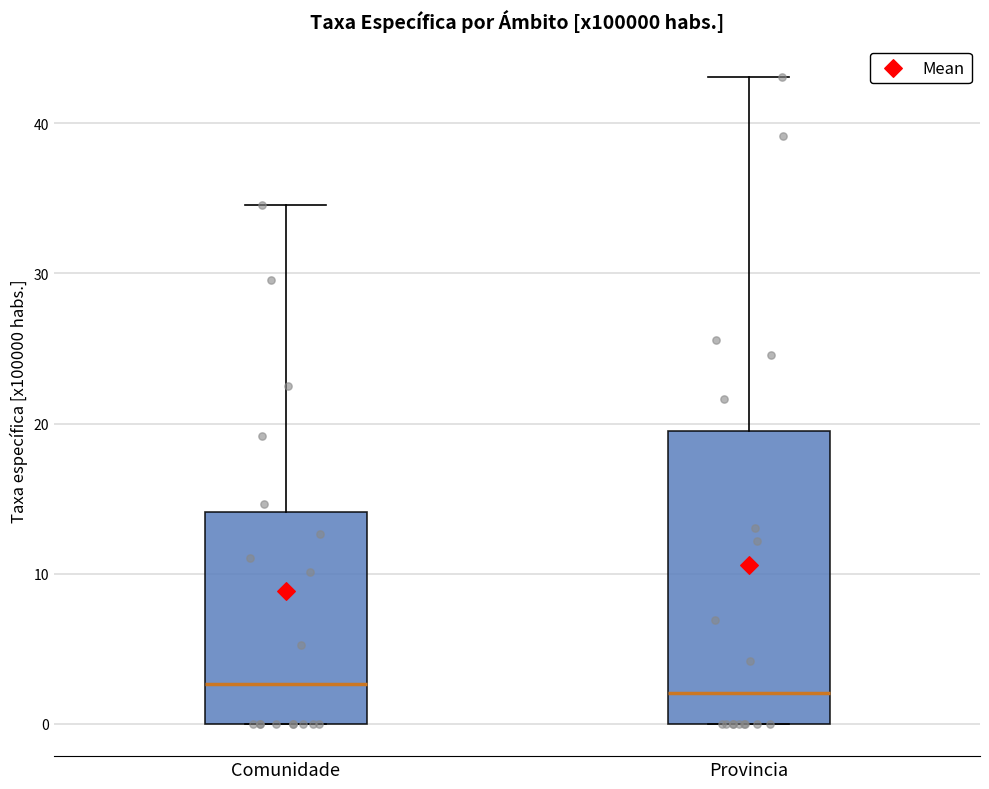

Reading left to right, read every box against the y-axis: the position of its median line, the range the box covers, and the ends of its whiskers. The values are not printed on the chart, so give them approximately, as read against the axis.

Comunidade: median 3, box 0 to 14, whiskers 0 to 35
Provincia: median 2, box 0 to 19, whiskers 0 to 43